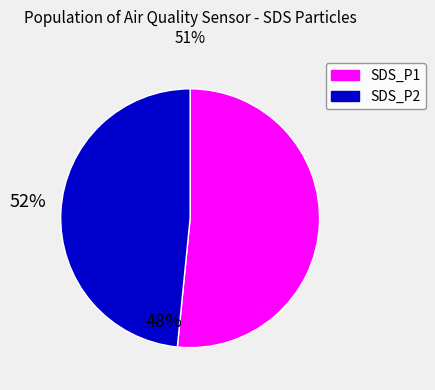

Is it true that SDS_P1 is 52% of the pie?

True